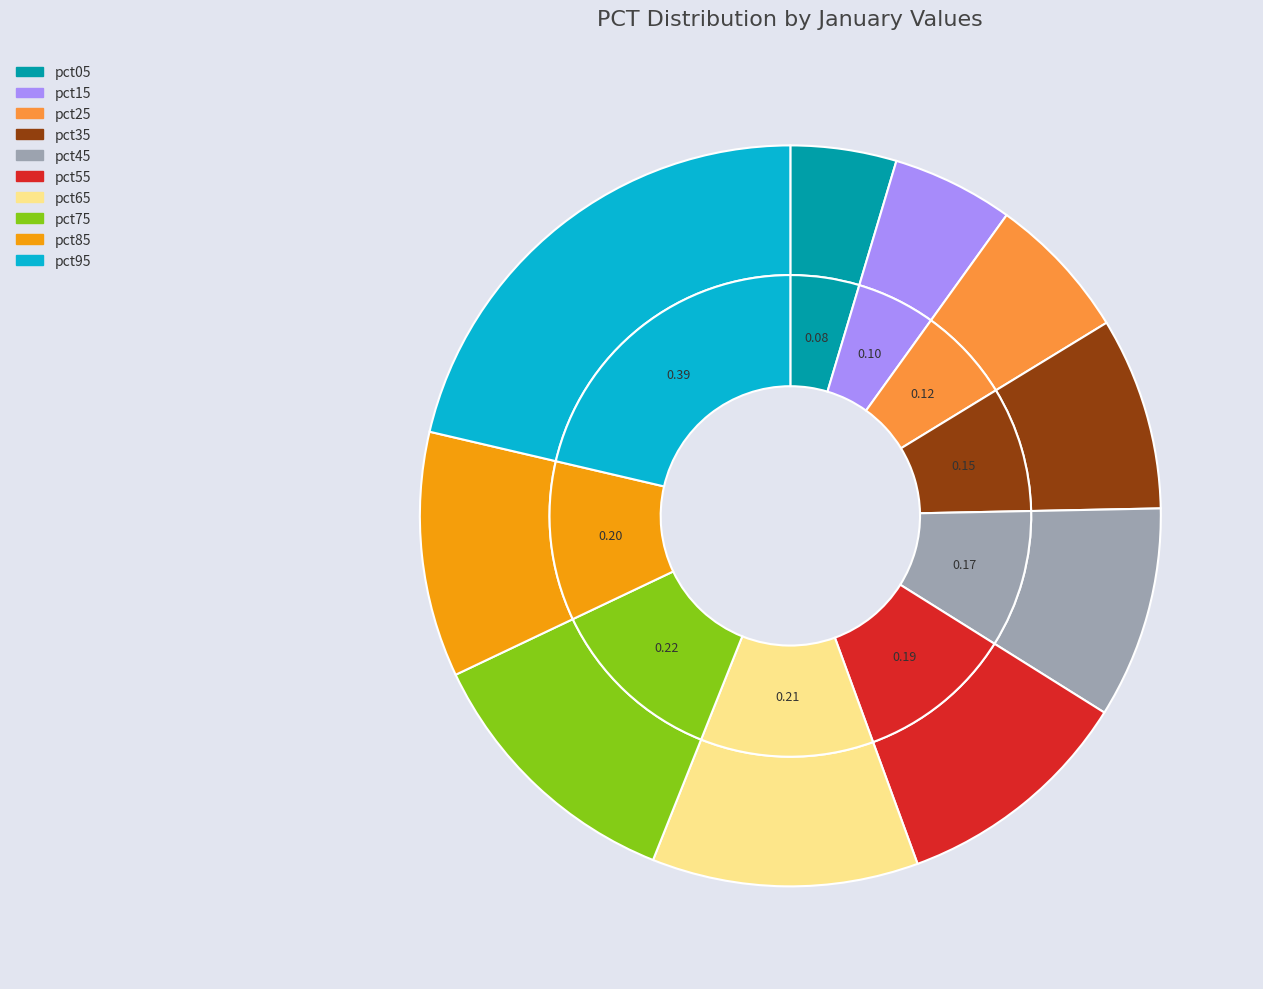

Which category has the smallest portion of the pie?

pct05